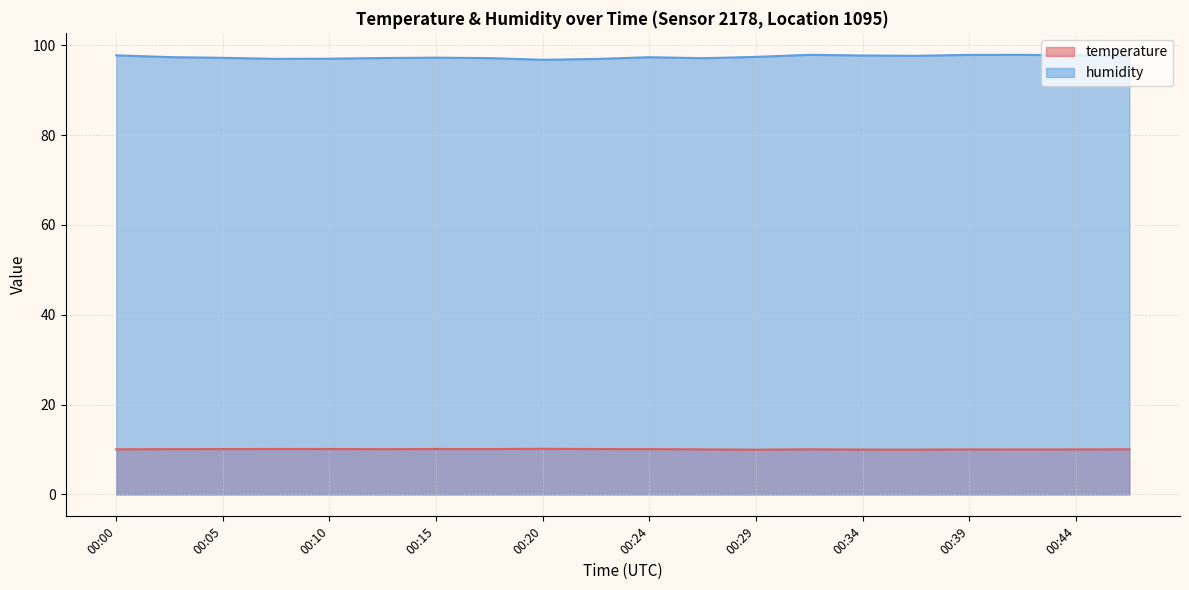

What is the sum of the temperature values at 00:39 and 00:20?

20.2